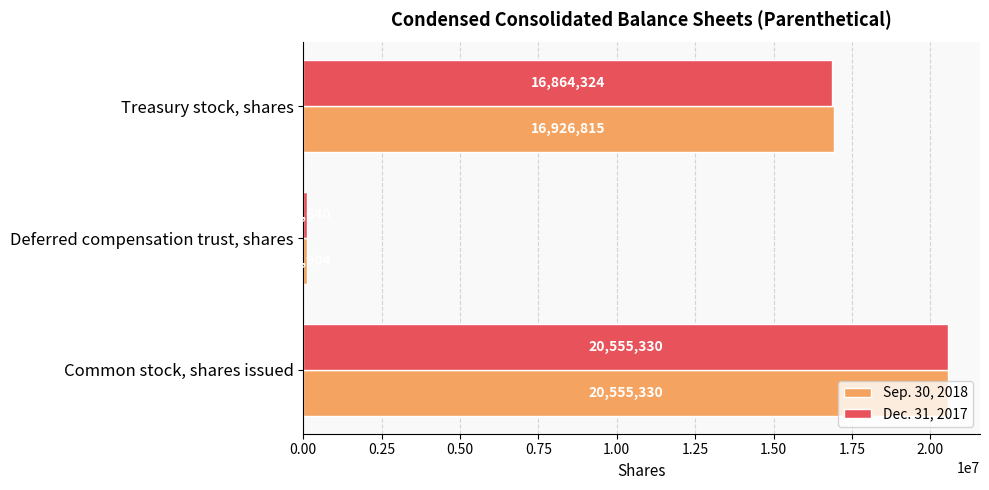

List the series in order of their overall mean, highest first.

Sep. 30, 2018, Dec. 31, 2017